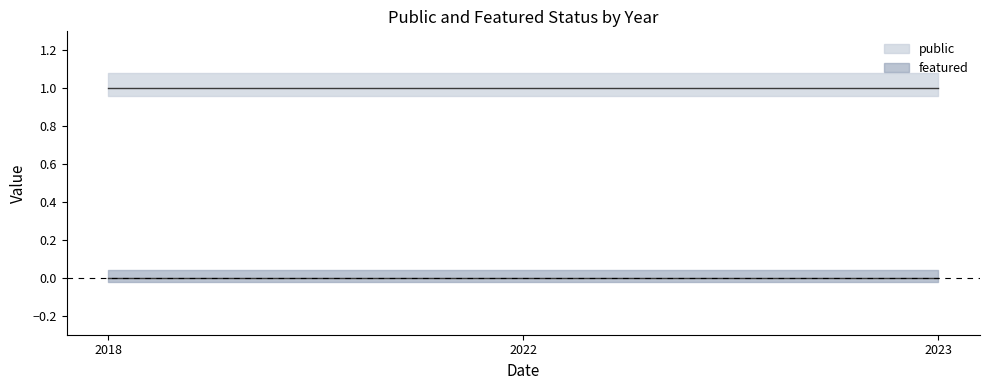

Is it true that public equals 1 at 2018?

True